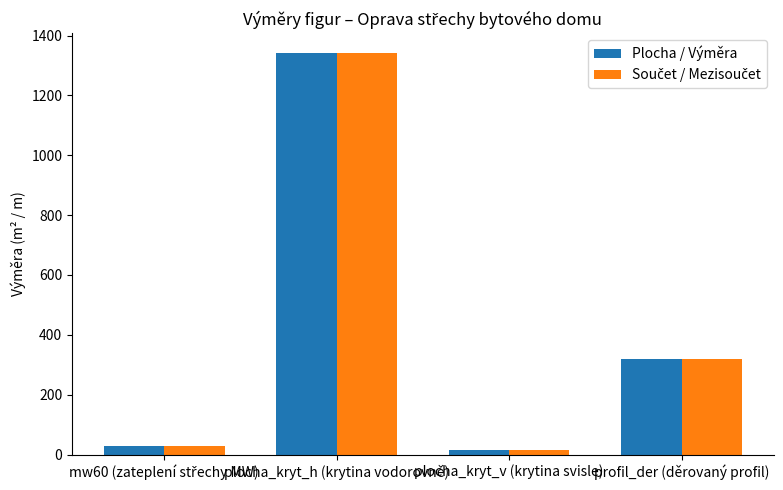

What is the highest value of the Plocha / Výměra series?

1341.1